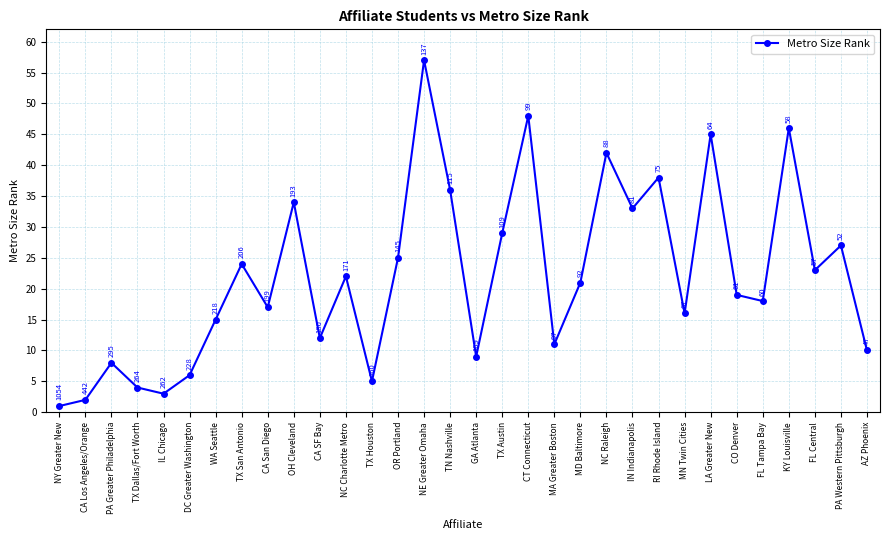

What position from the left is IL Chicago?

5